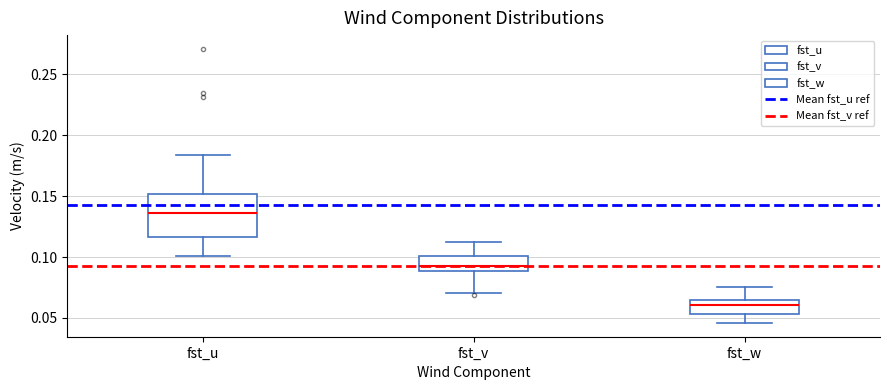

Where does the upper whisker of the box for fst_v end on the y-axis? The values are not printed on the chart, so give them approximately, as read against the axis.

0.110